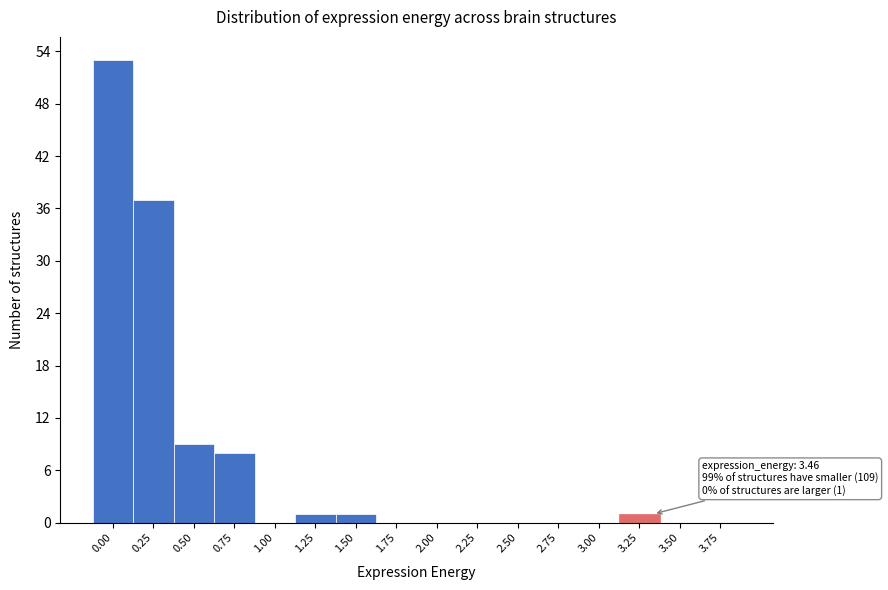

Reading left to right, transcribe all the data shown in this chart.

0.00=53	0.25=37	0.50=9	0.75=8	1.00=0	1.25=1	1.50=1	1.75=0	2.00=0	2.25=0	2.50=0	2.75=0	3.00=0	3.25=1	3.50=0	3.75=0